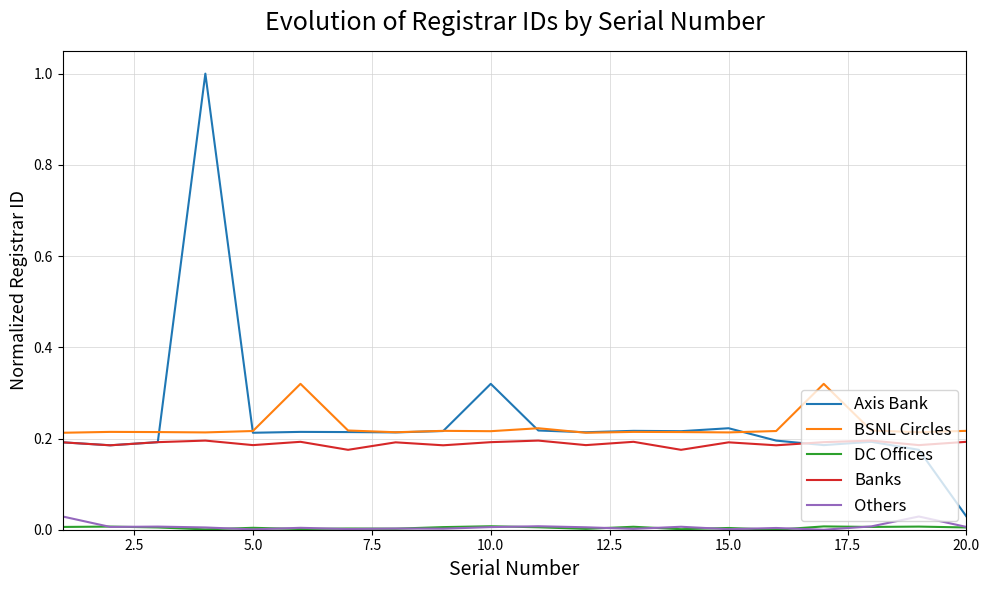

What is the greatest value displayed?

1.0